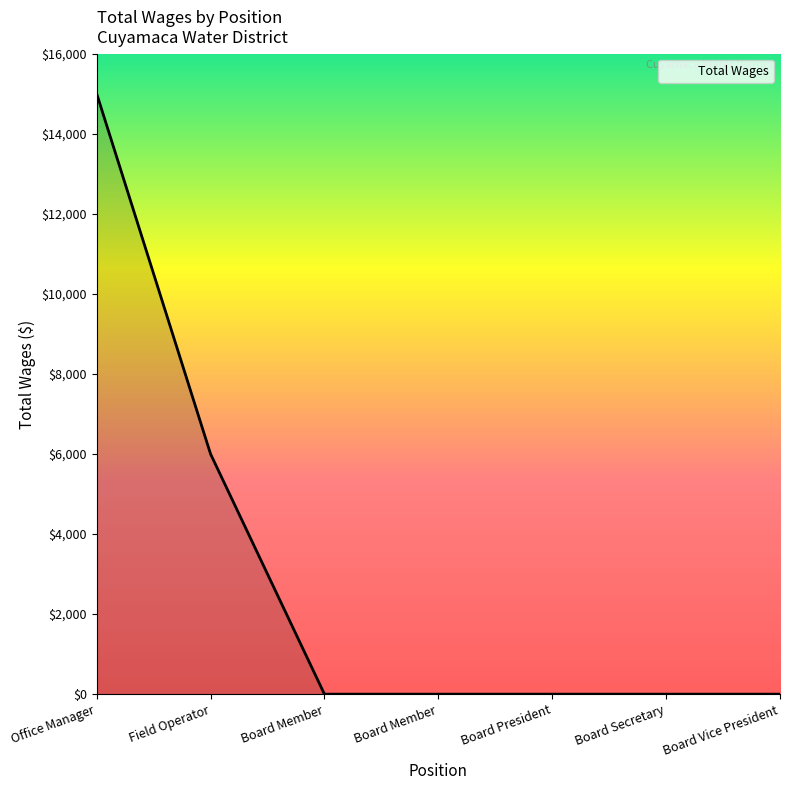

How many lines are shown in the chart?

1